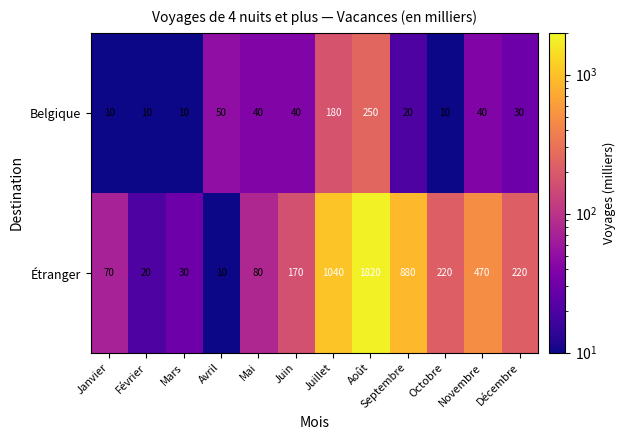

What is the difference between the Étranger values at Mai and Août?

1740